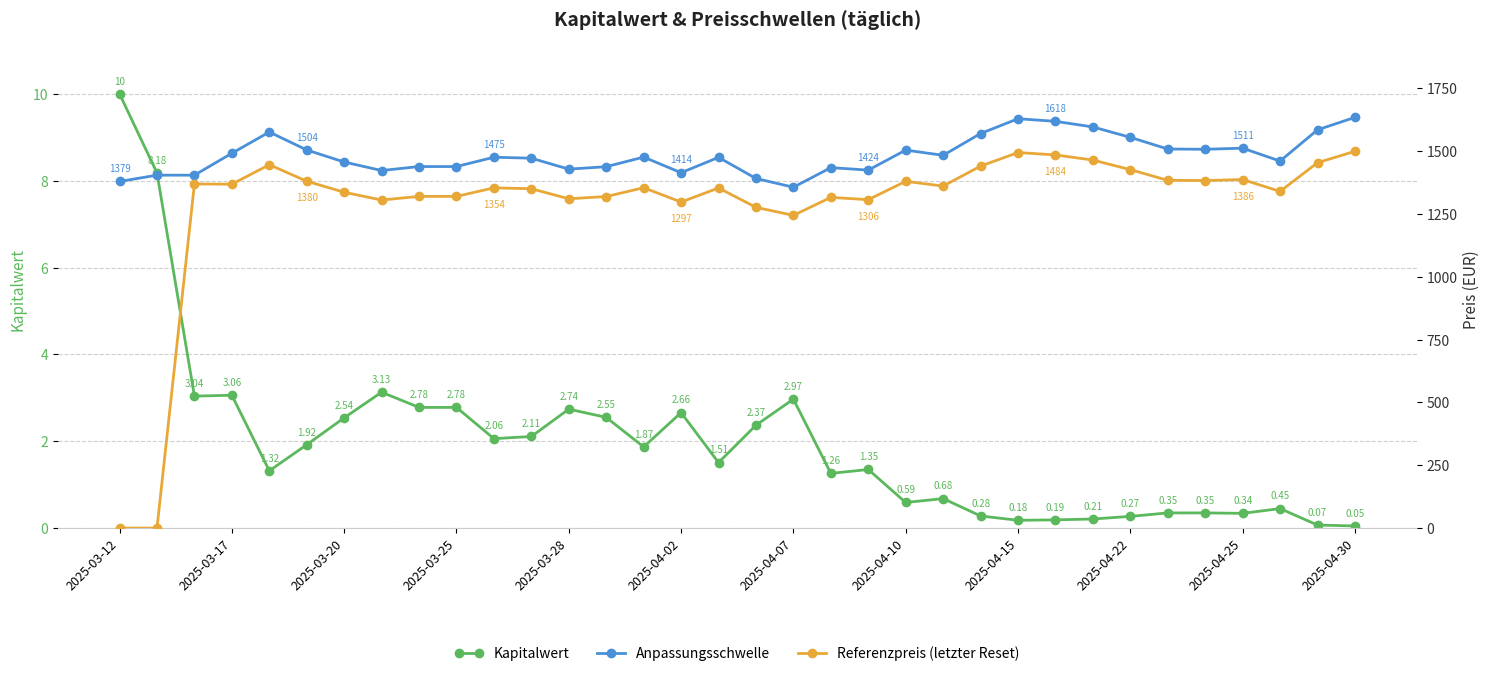

Where is the first local maximum for Kapitalwert?

2025-03-17